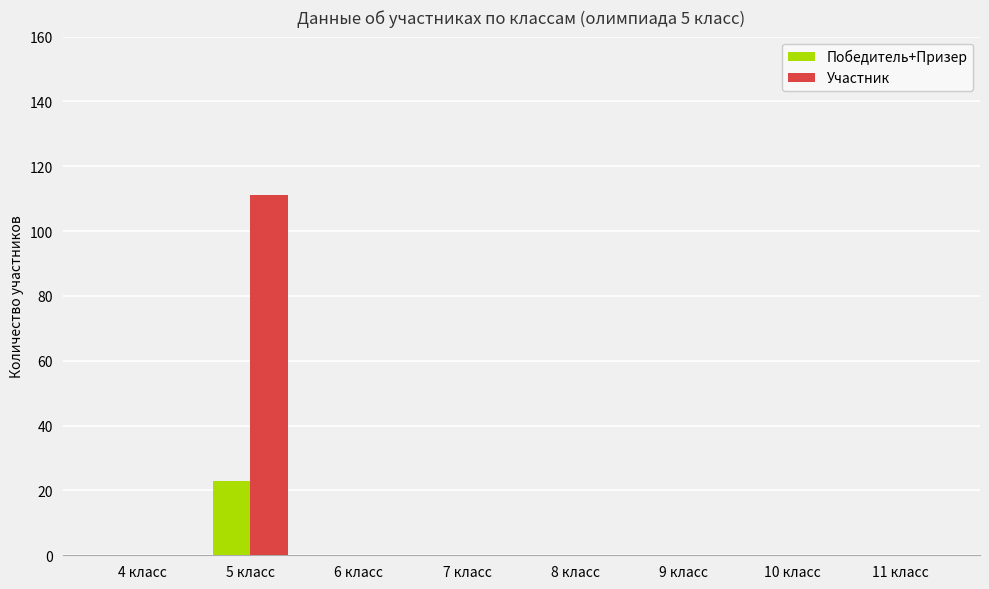

The Победитель+Призер series shows 8 at 6 класс. True or false?

False